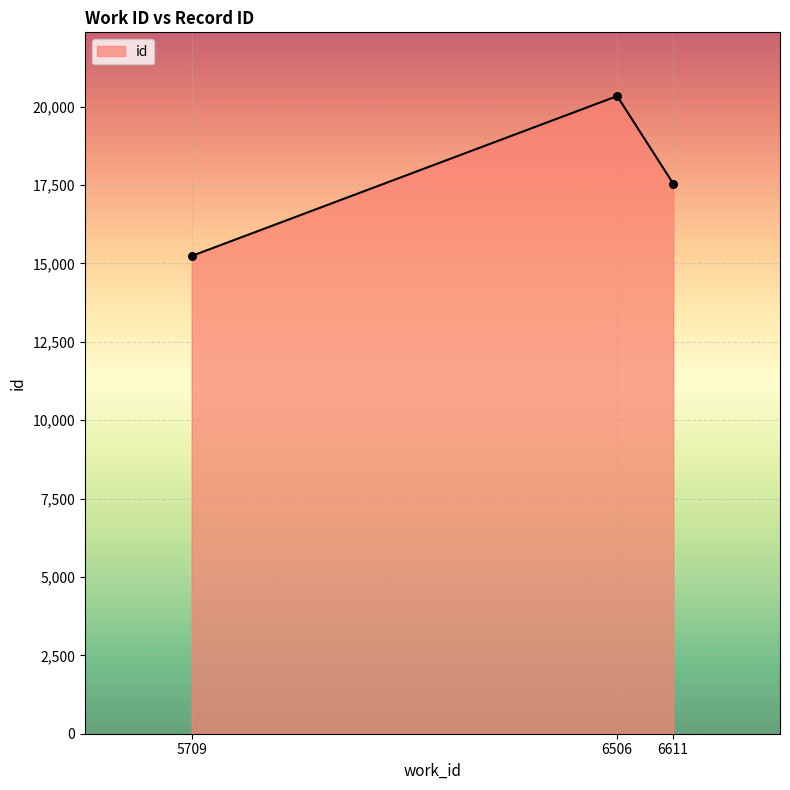

What is the change in value from 6506 to 6611?

-2792